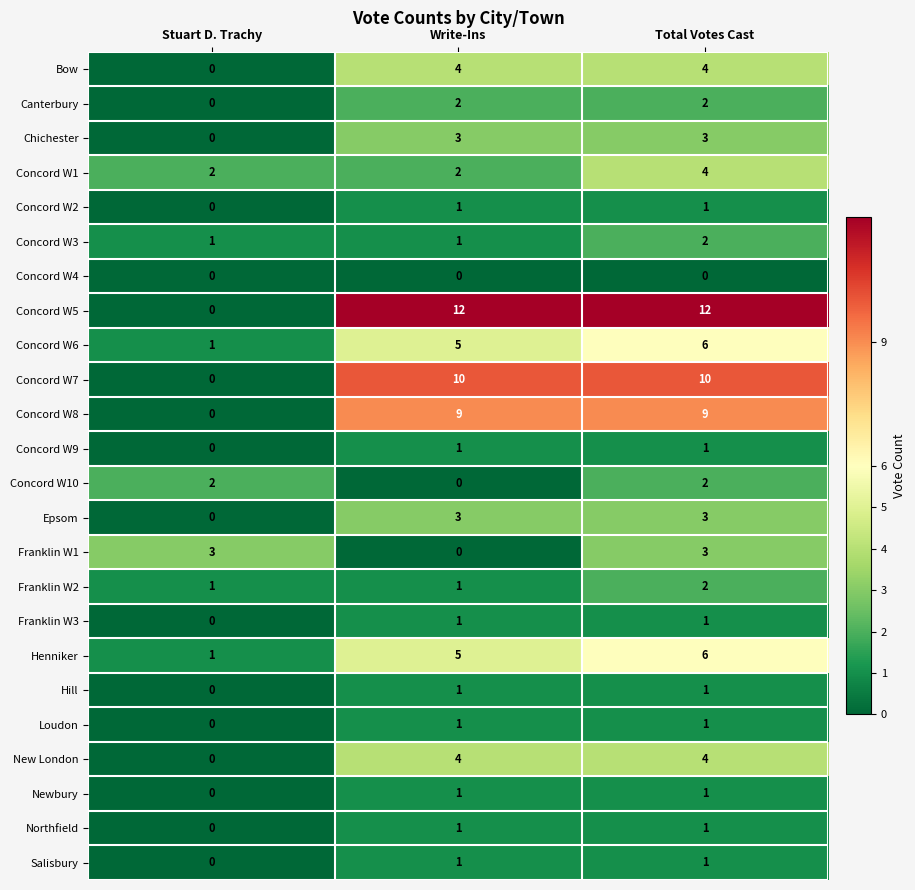

What is the difference between the Franklin W1 values at Write-Ins and Stuart D. Trachy?

3